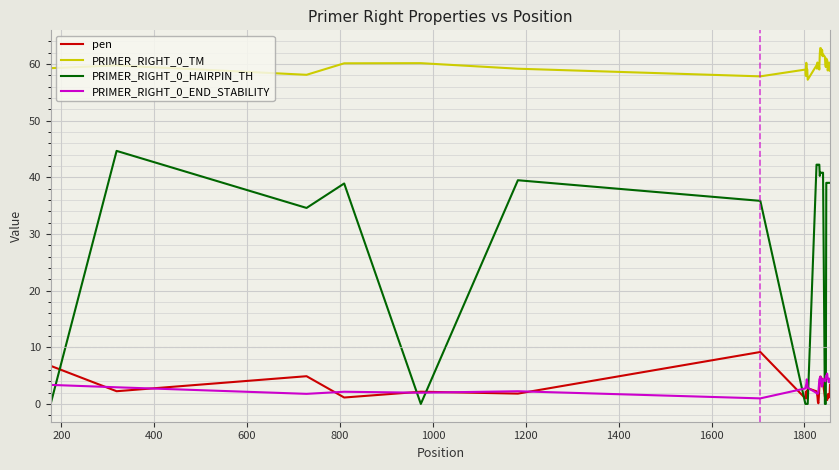

Rank the series by their maximum value, from lowest to highest.

PRIMER_RIGHT_0_END_STABILITY, pen, PRIMER_RIGHT_0_HAIRPIN_TH, PRIMER_RIGHT_0_TM